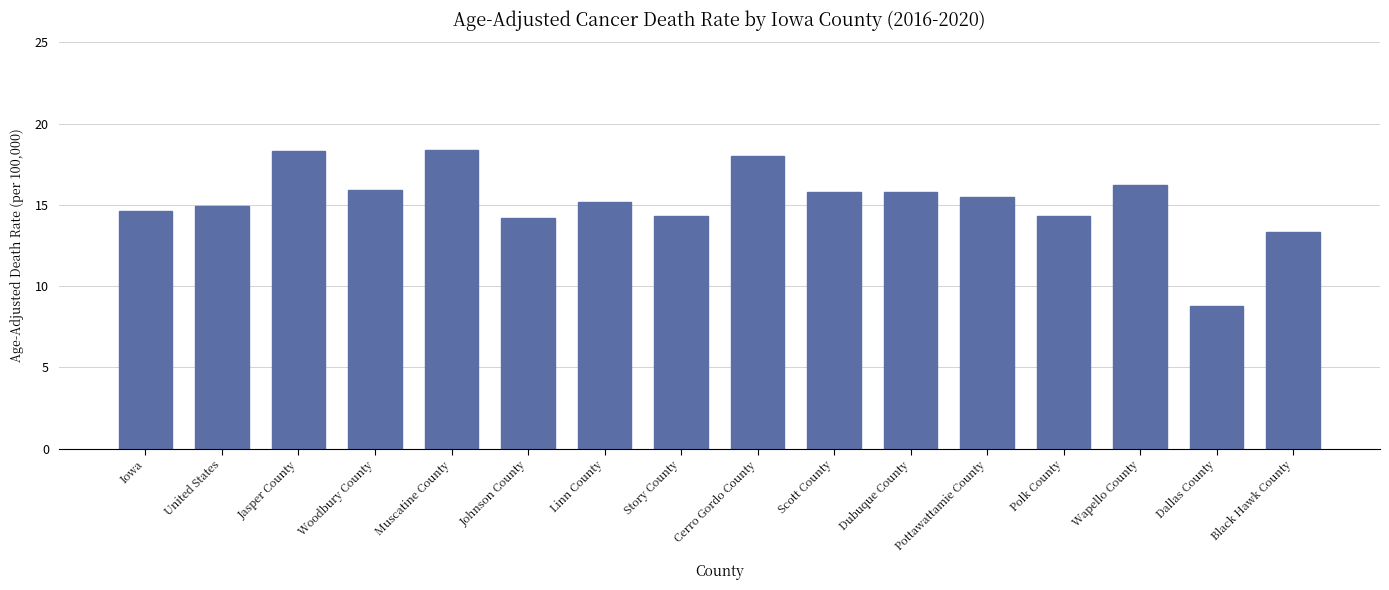

At which category does the chart reach its minimum across all series?

Dallas County